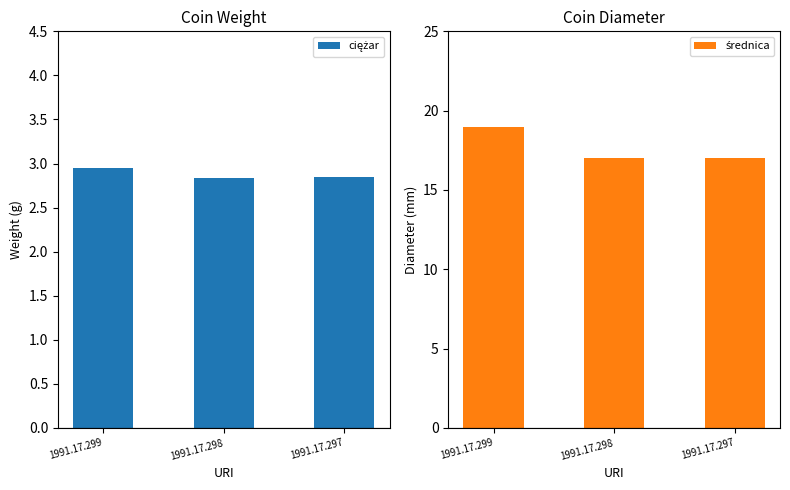

Is the value of średnica at 1991.17.299 greater than the value of ciężar at 1991.17.297?

Yes